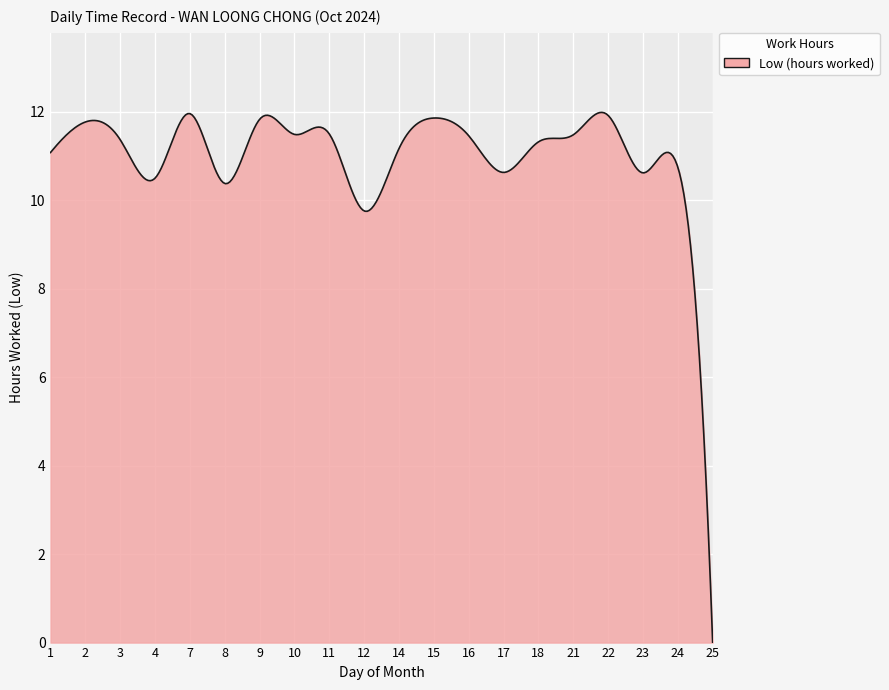

How many values are above zero?

299